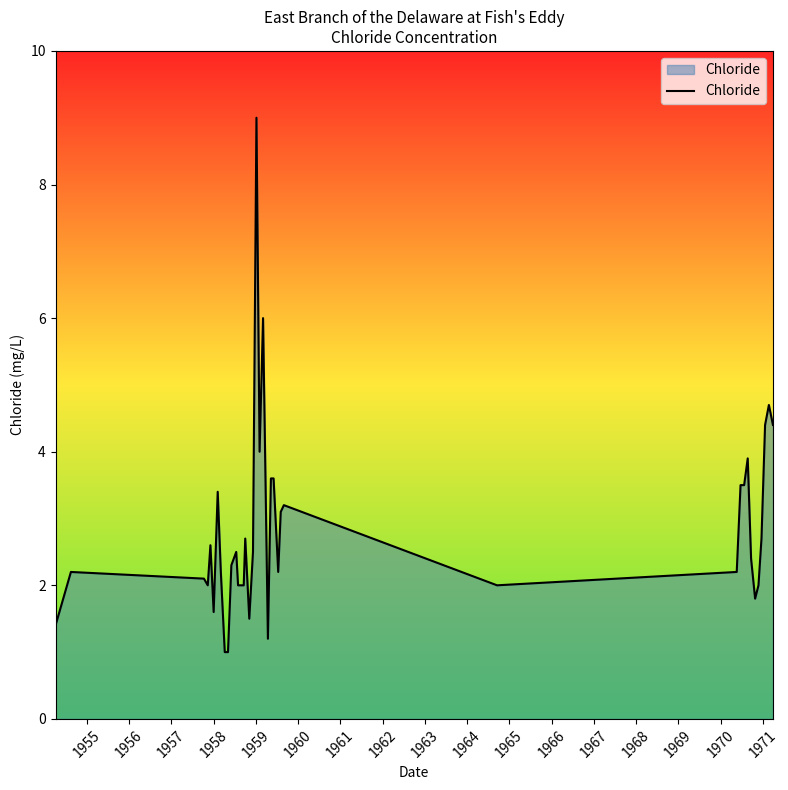

What is the minimum value shown in the chart?

1.0